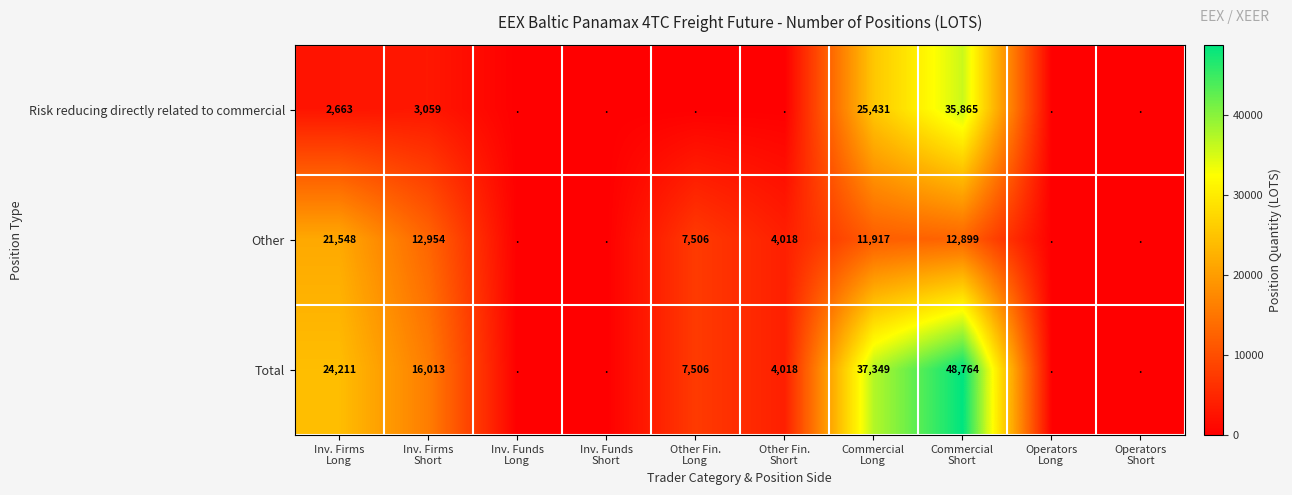

Which series changed the most between Inv. Funds Long and Commercial Long?

Total